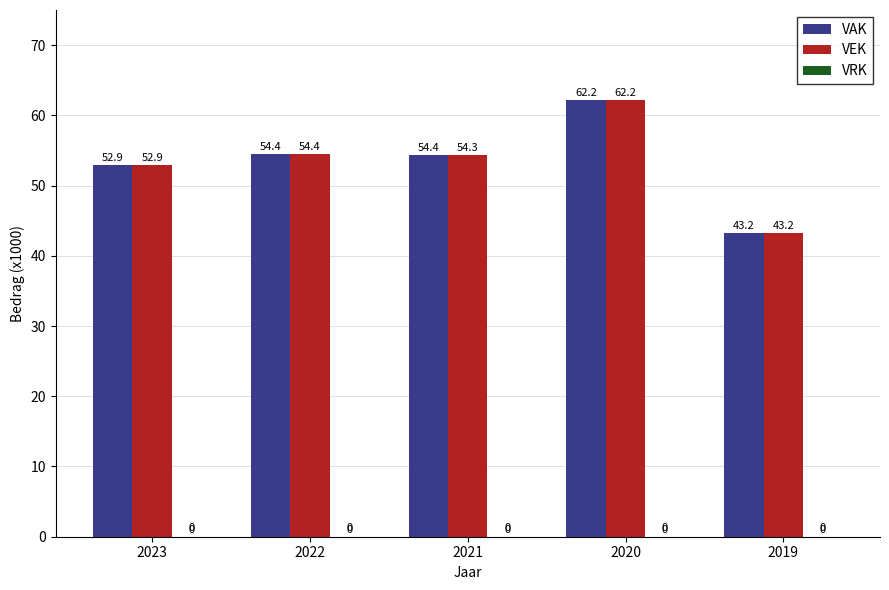

The VEK series shows 43.2 at 2019. True or false?

True